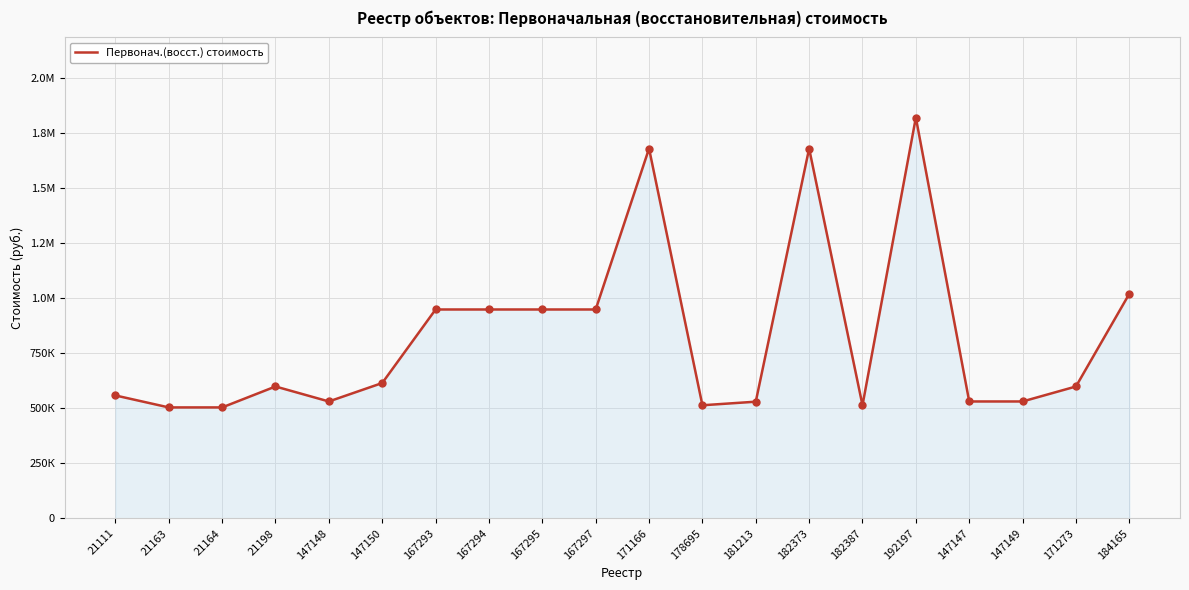

Approximately how many times larger is the value at 147147 compared to 167297?

0.6